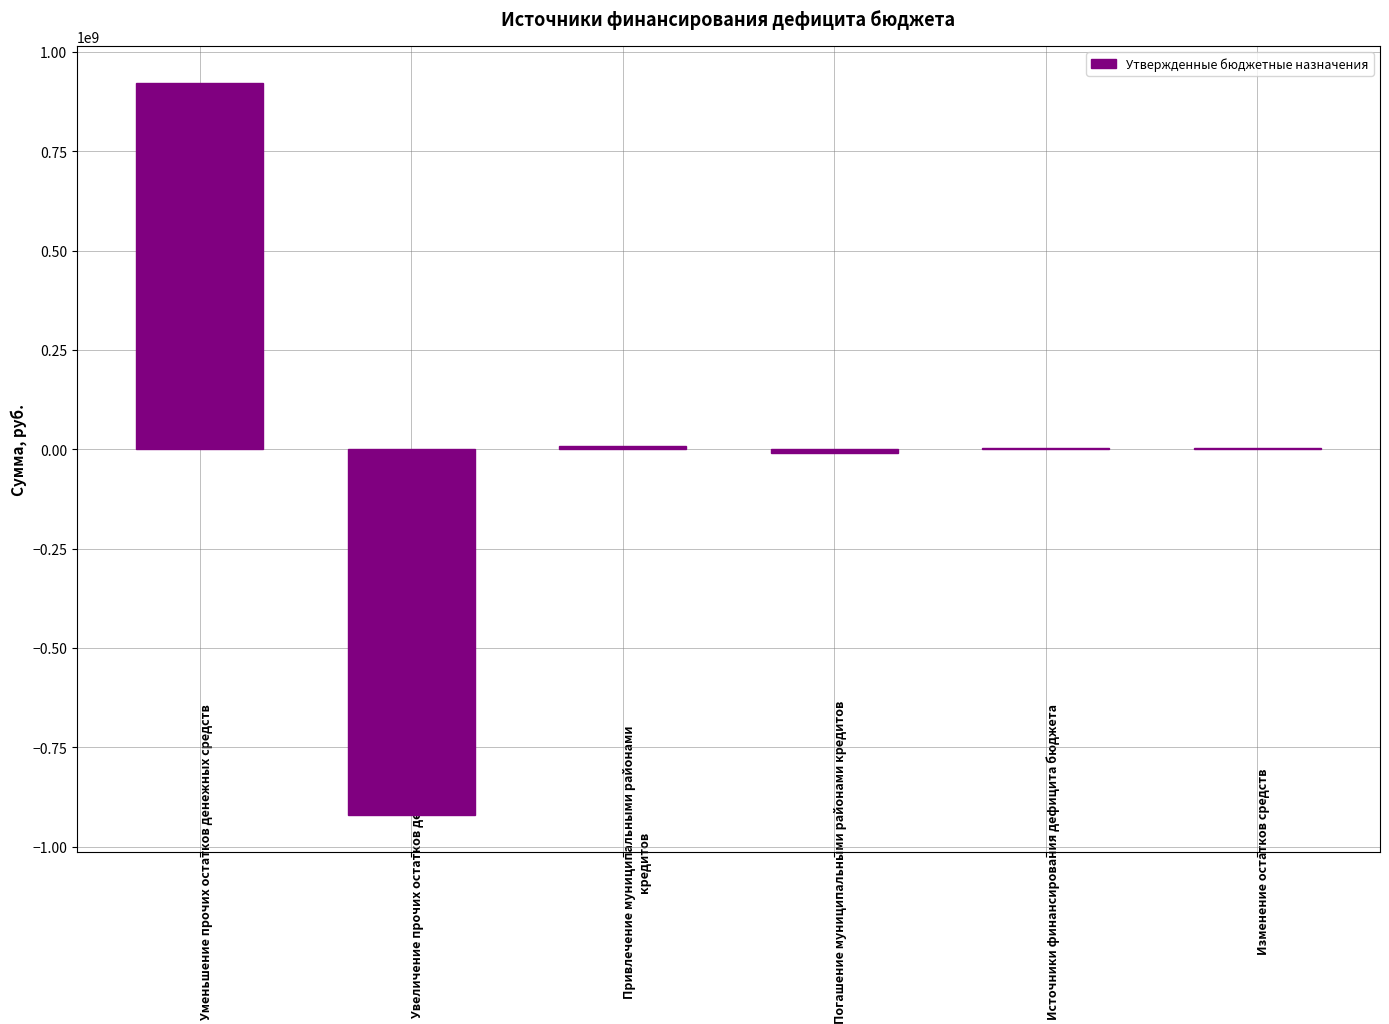

At which category does the chart reach its peak across all series?

Уменьшение прочих остатков денежных средств